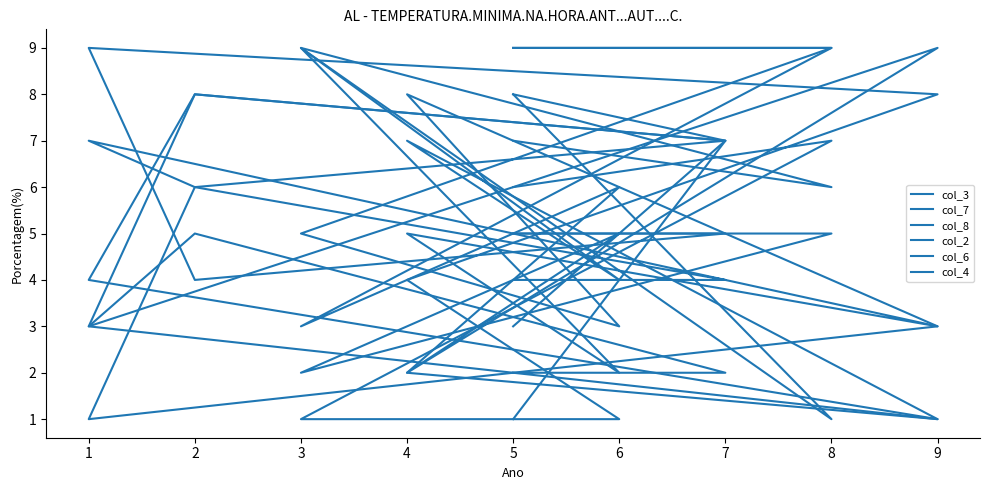

True or false: col_6 and col_7 cross at least once.

True